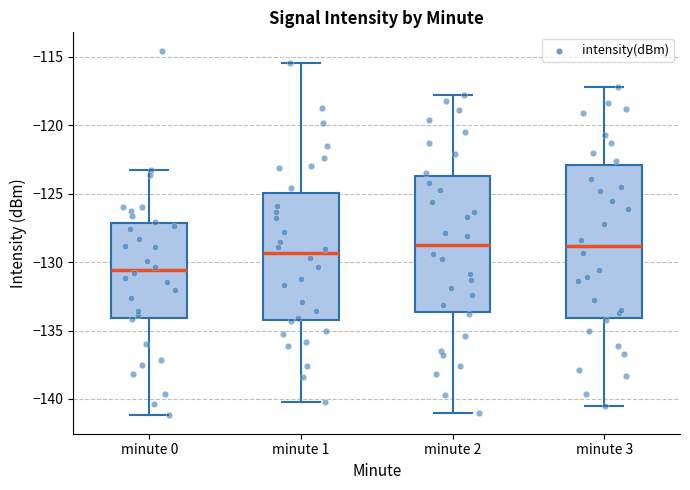

Which box is the tallest, from its lower edge to its upper edge?

minute 3